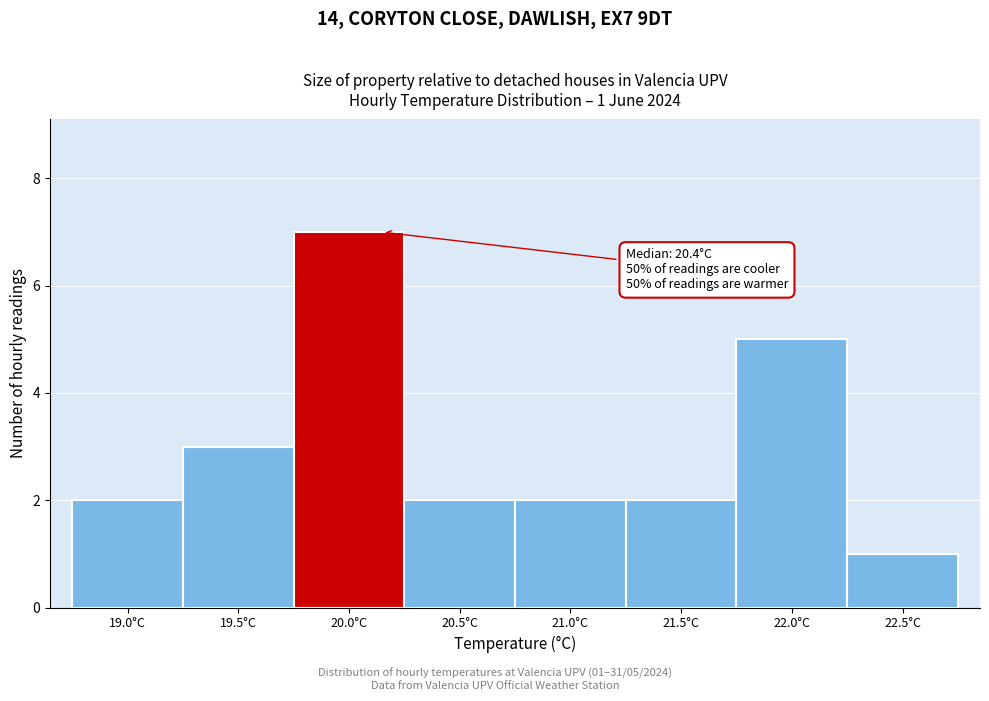

Reading right to left, what are all the values shown in this chart?

22.5°C=1	22.0°C=5	21.5°C=2	21.0°C=2	20.5°C=2	20.0°C=7	19.5°C=3	19.0°C=2